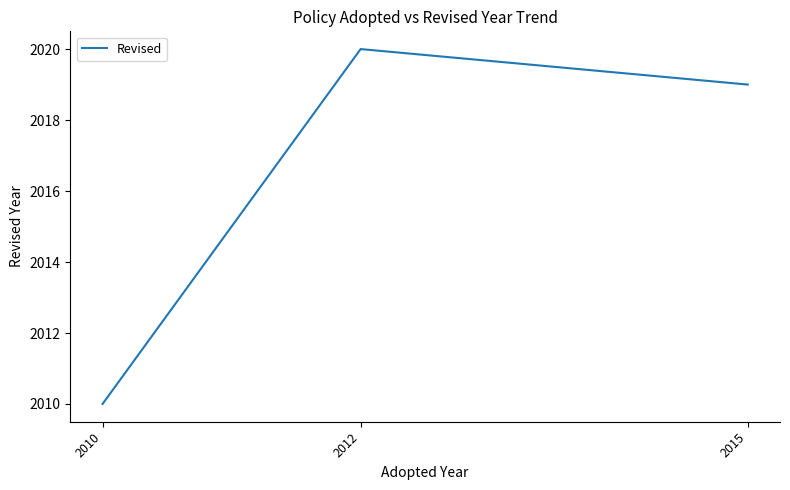

The chart shows a value of 2019 at 2015. True or false?

True